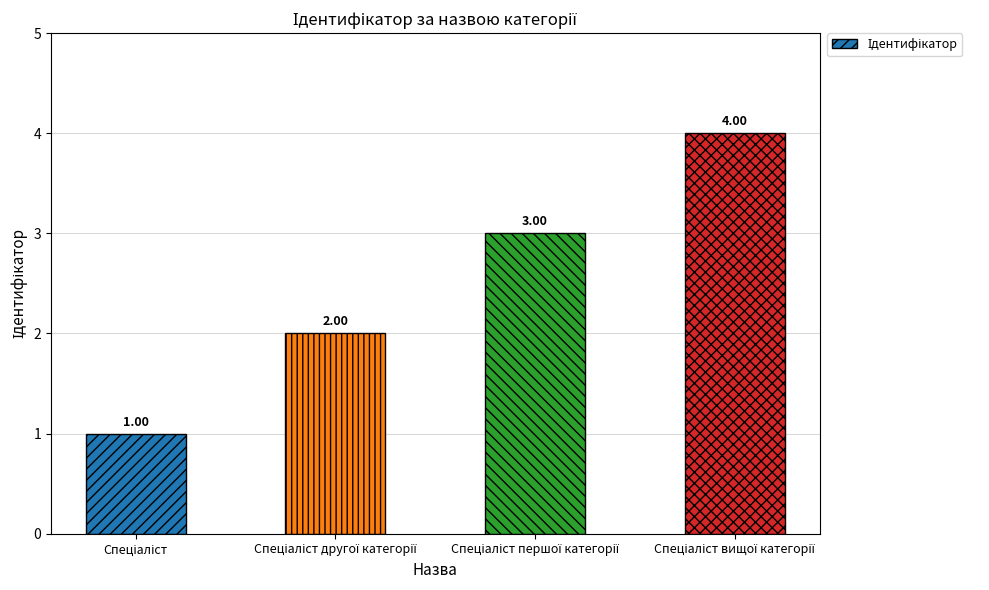

What is the sum of all values?

10